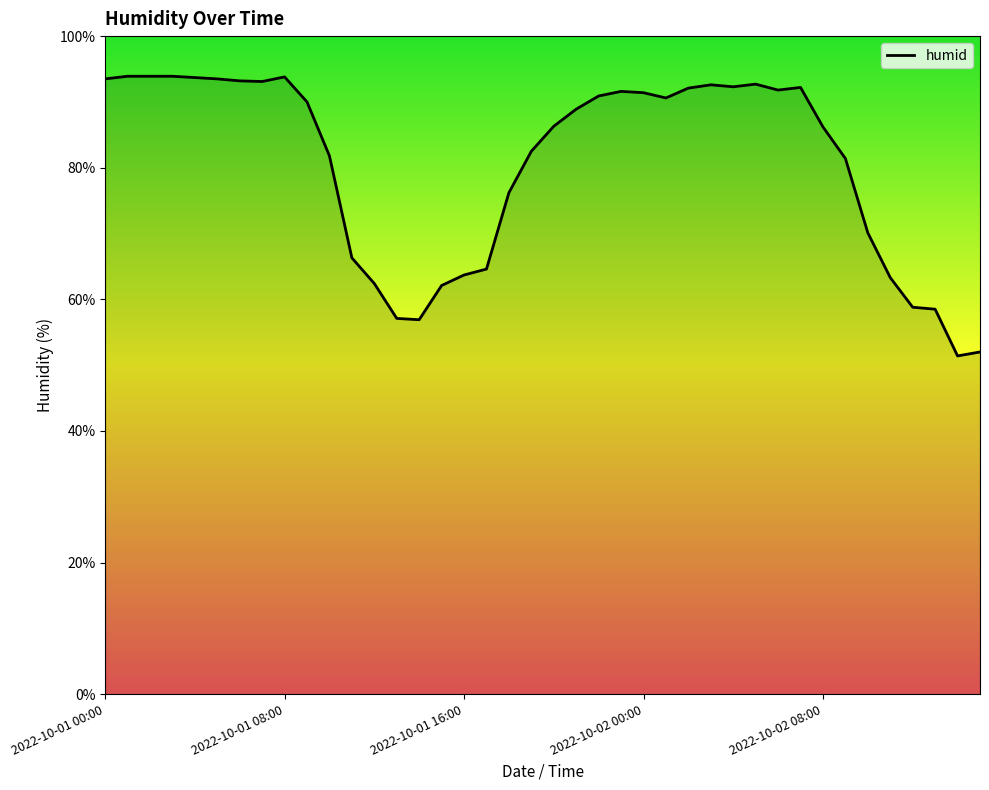

What is the difference between the maximum and minimum values?

42.5